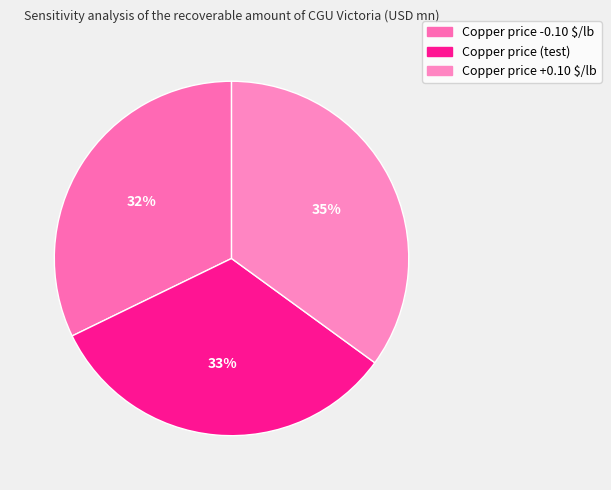

To the nearest percent, what percentage of the pie is Copper price +0.10 $/lb?

35%